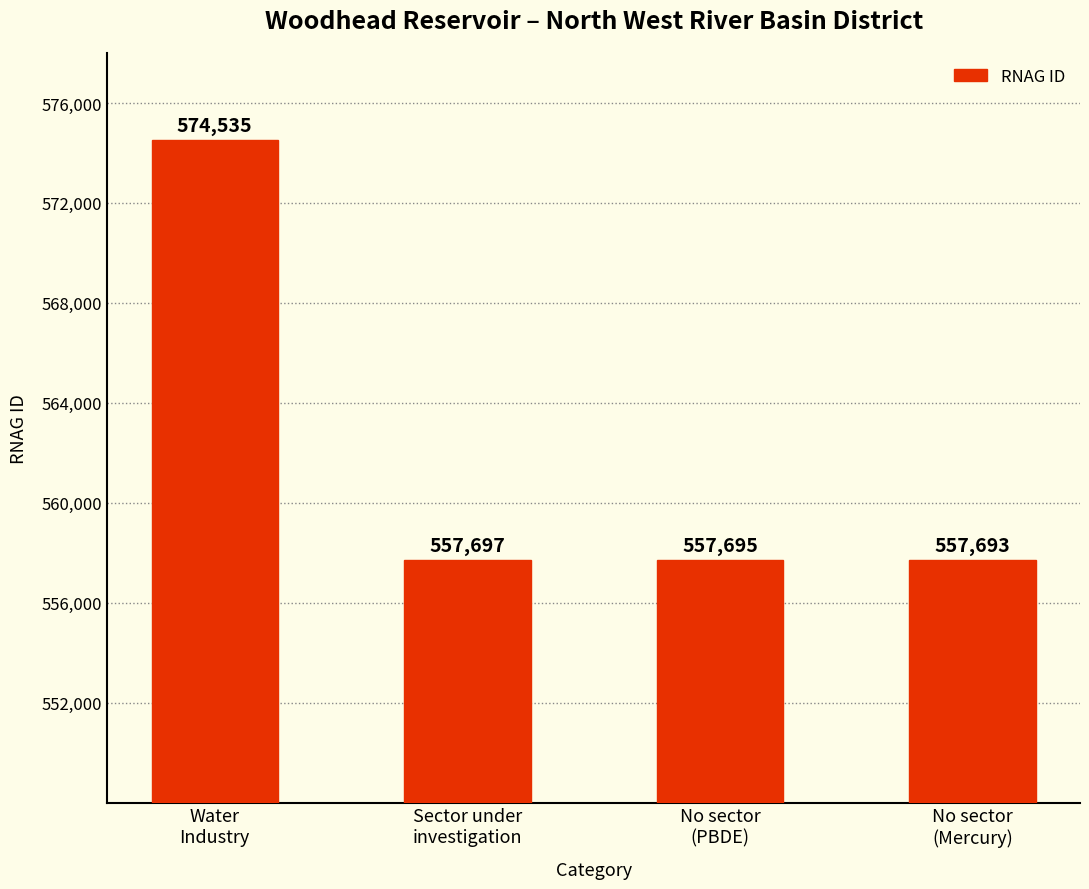

What is the approximate value at Water
Industry?

574535